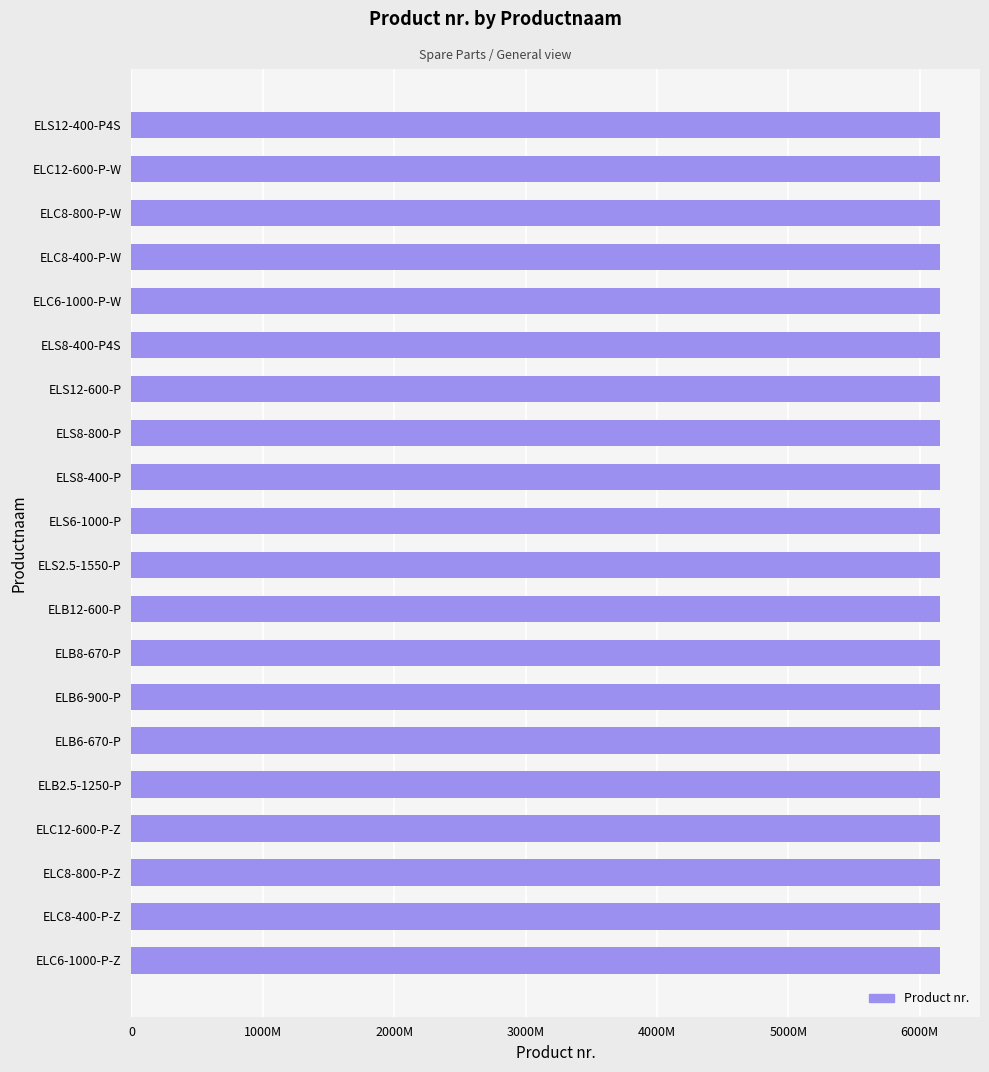

Does the chart contain any negative values?

No